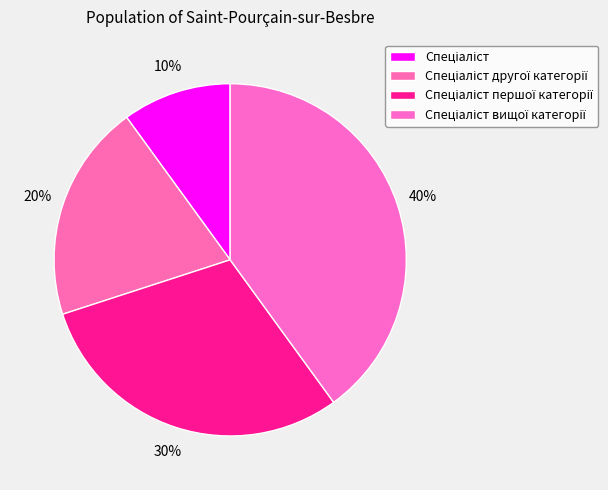

To the nearest percent, what is the difference between the Спеціаліст вищої категорії and Спеціаліст другої категорії slice percentages?

20%